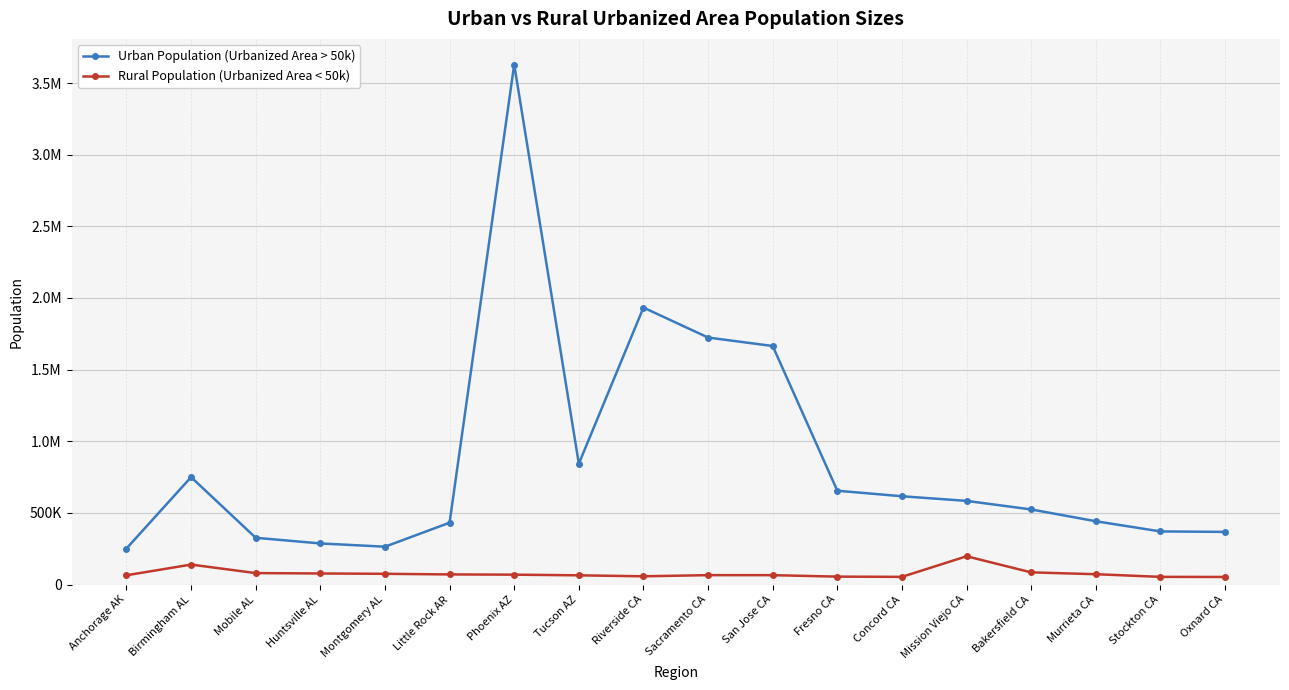

What is the label of the 14th point from the left?

Mission Viejo CA